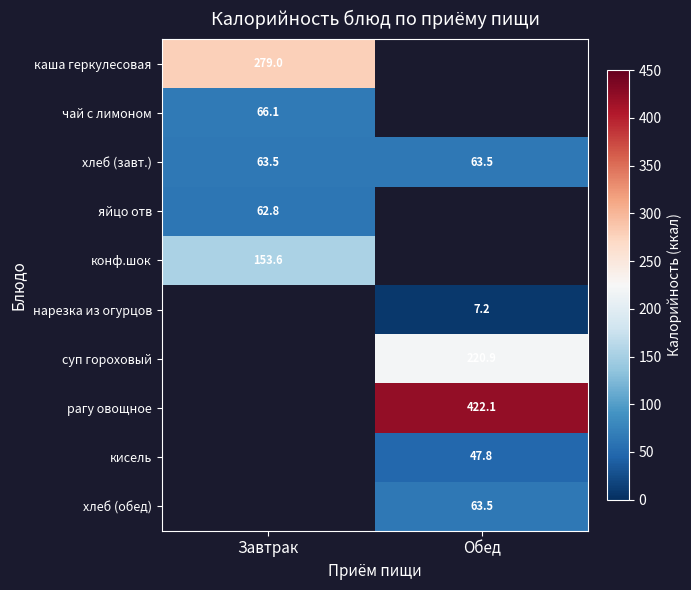

Is it true that рагу овощное equals 248.2 at Обед?

False